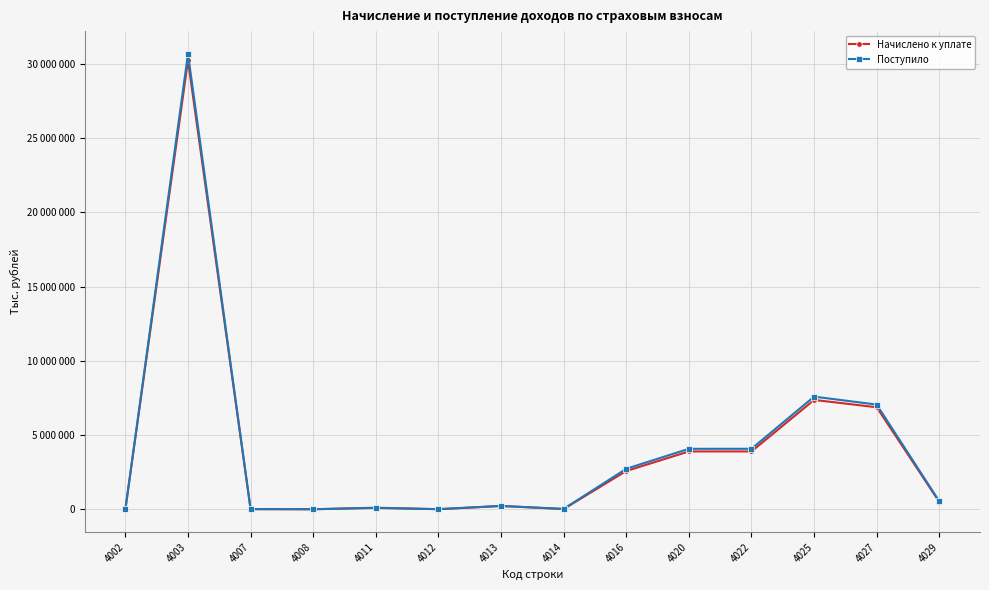

Does the chart have visible grid lines?

Yes